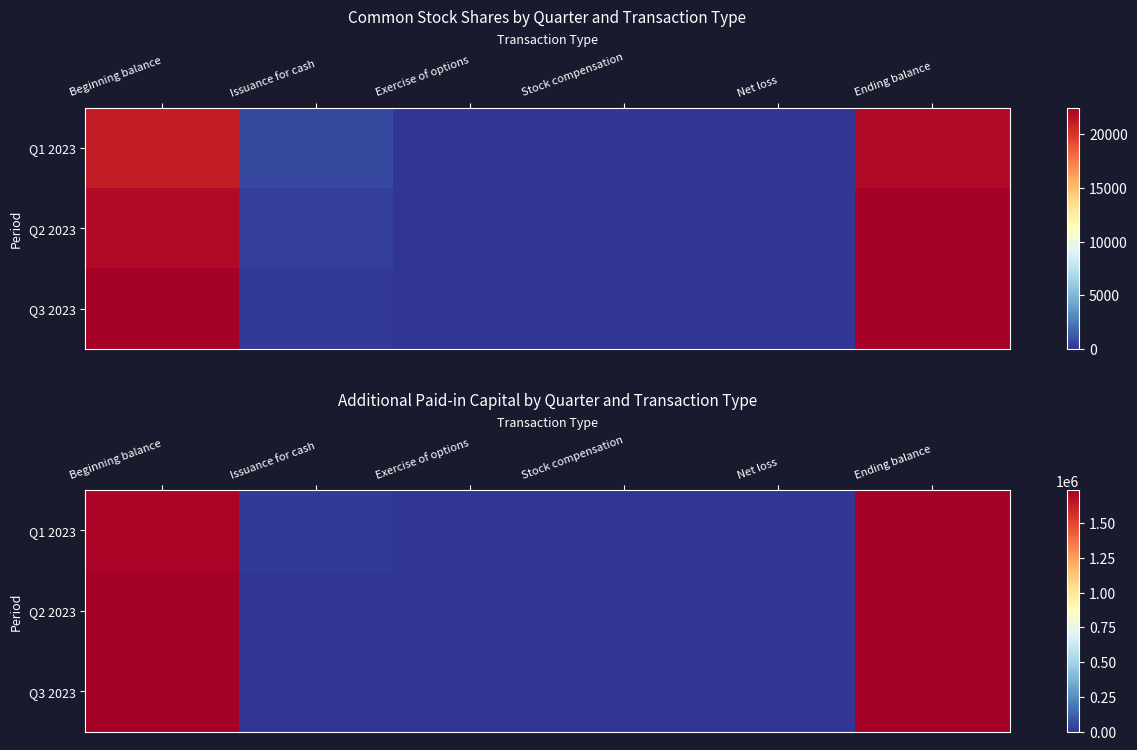

Rank the categories by Q3 2023 value from lowest to highest.

Exercise of options, Net loss, Issuance for cash, Stock compensation, Beginning balance, Ending balance